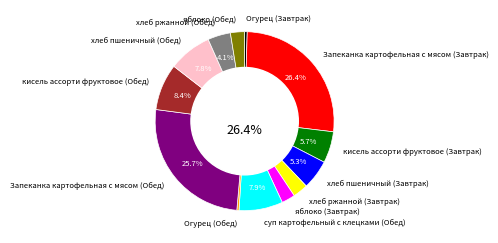

To the nearest percent, what percentage of the pie is кисель ассорти фруктовое (Обед)?

8%